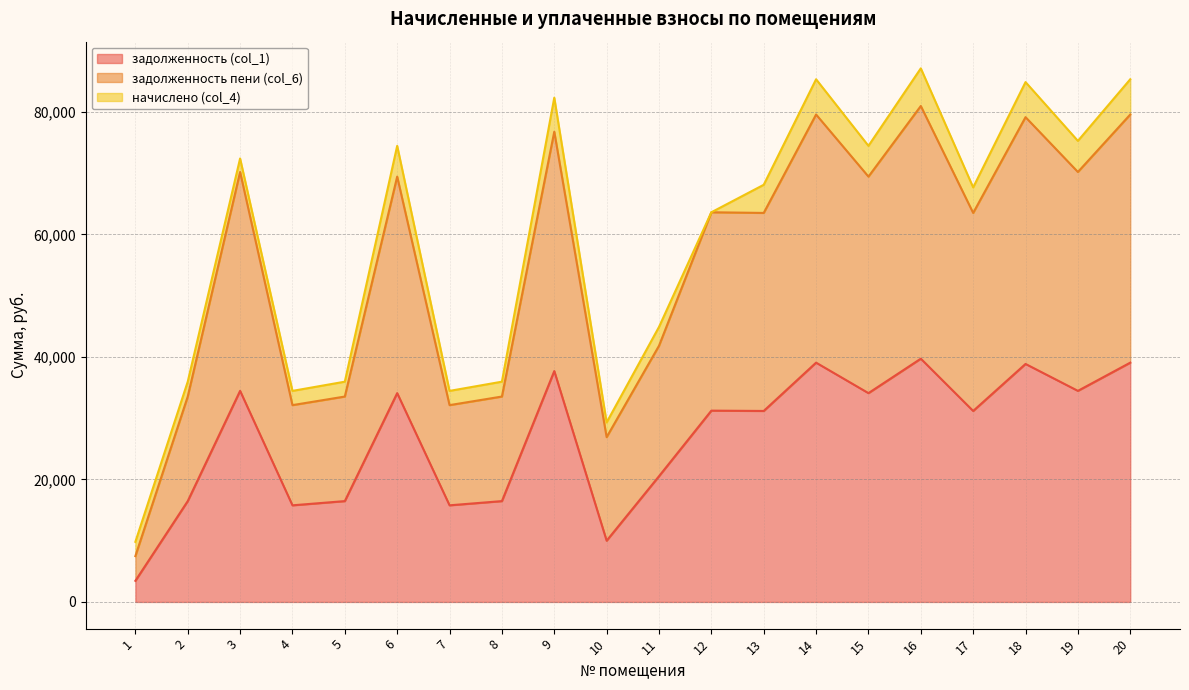

Does the chart have visible grid lines?

Yes